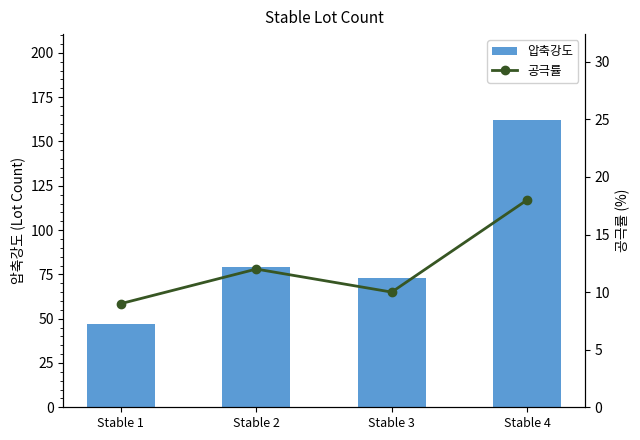

What is the value of the 공극률 bar at the 1st from the left?

9